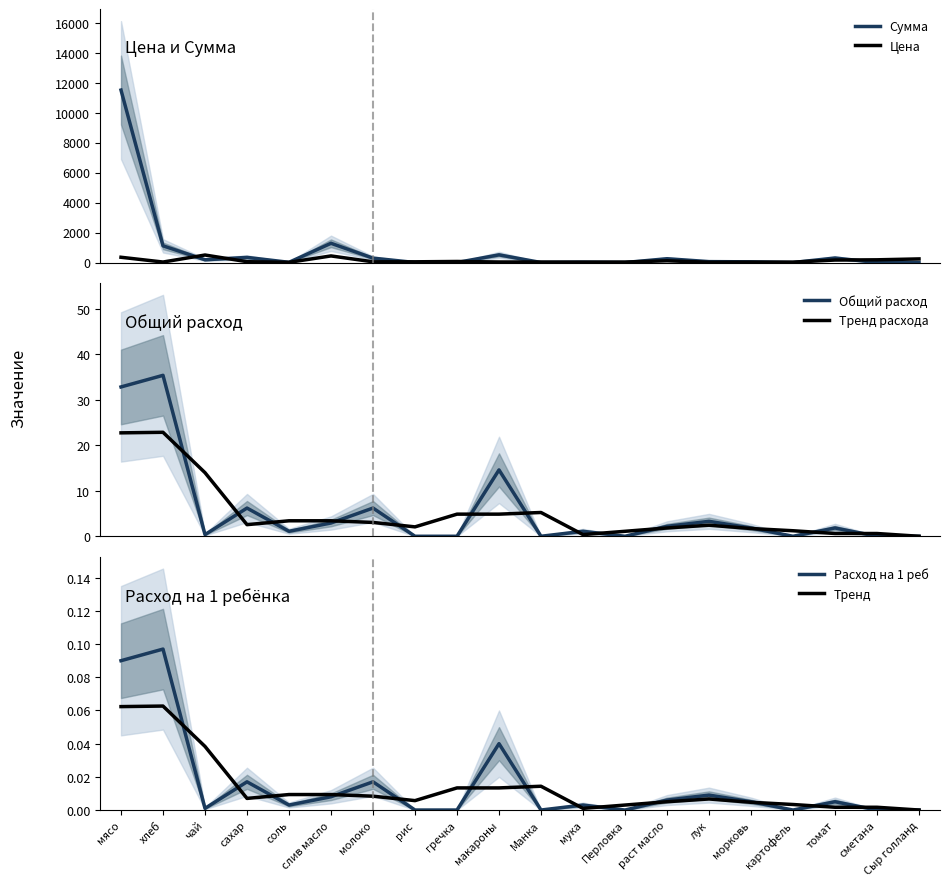

At how many categories does at least one series exceed 6236?

1